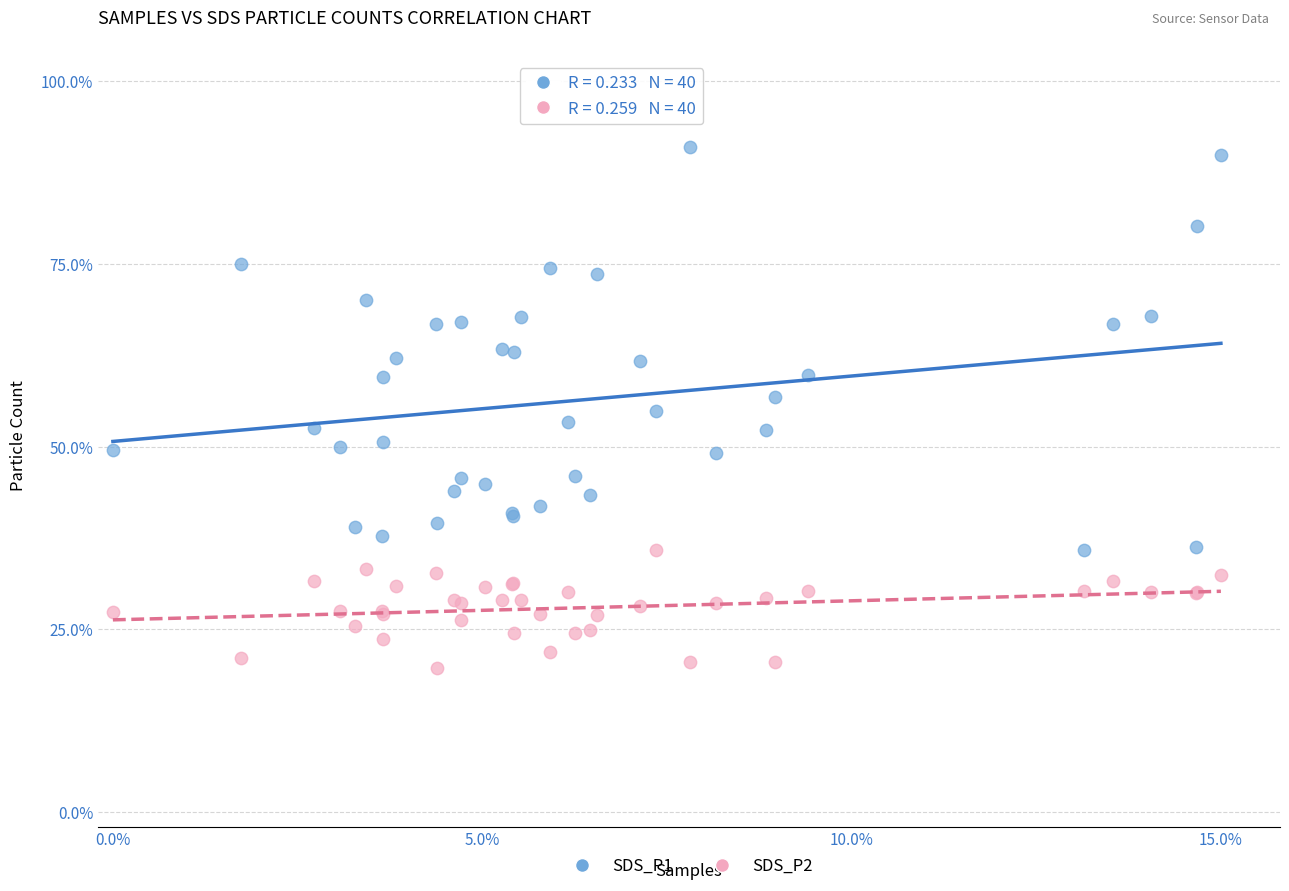

What are all the series names shown in the legend?

SDS_P1, SDS_P2